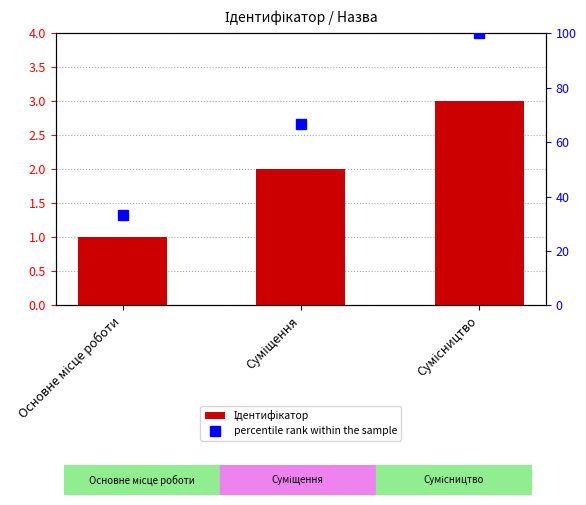

How many series are shown in this chart?

2